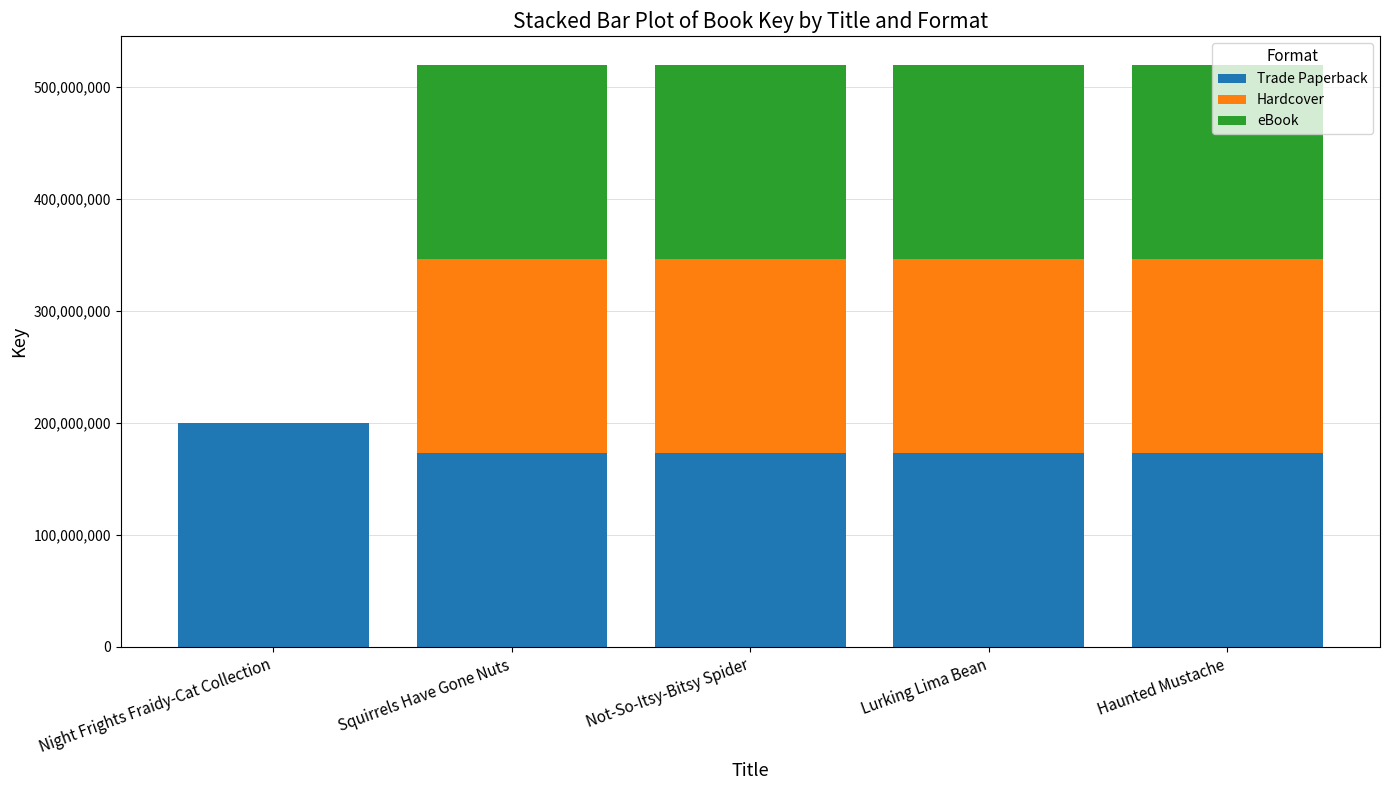

True or false: Trade Paperback has a value of 173105212 at Squirrels Have Gone Nuts.

True